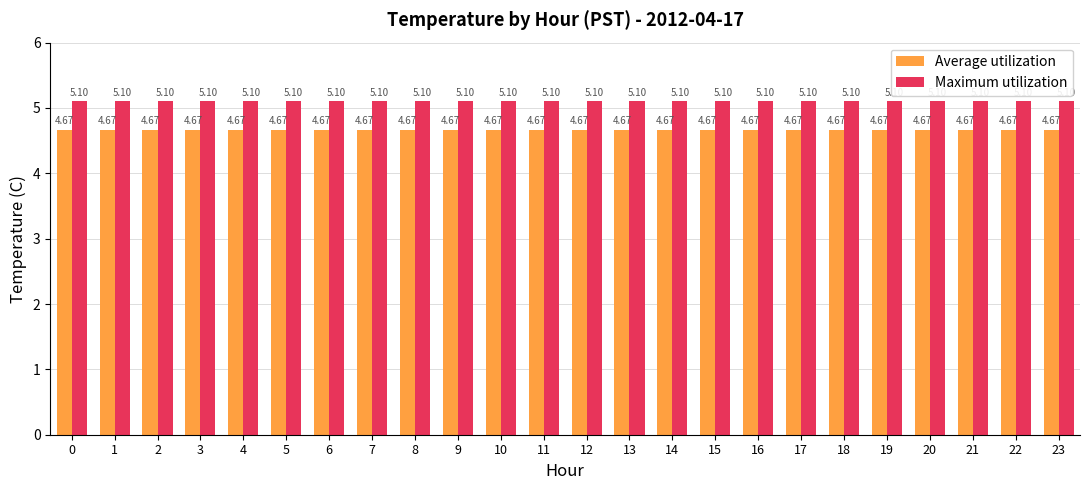

How many bars are there in total?

48